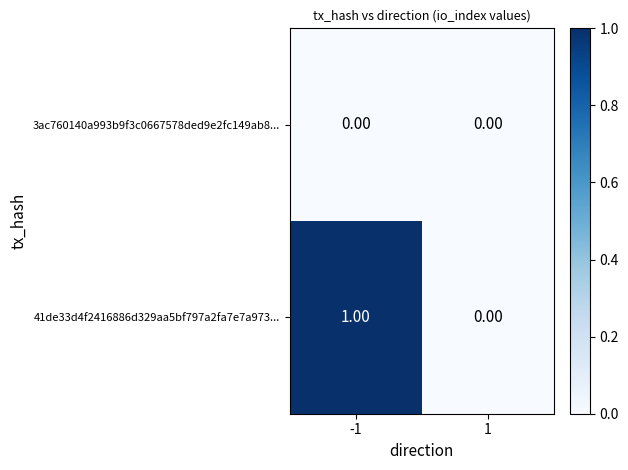

Which series has the largest total across all categories?

41de33d4f2416886d329aa5bf797a2fa7e7a973...